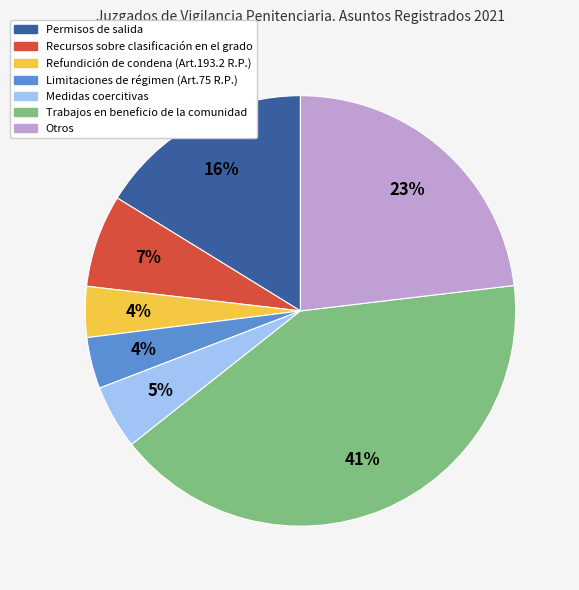

Between Medidas coercitivas and Permisos de salida, which is larger?

Permisos de salida